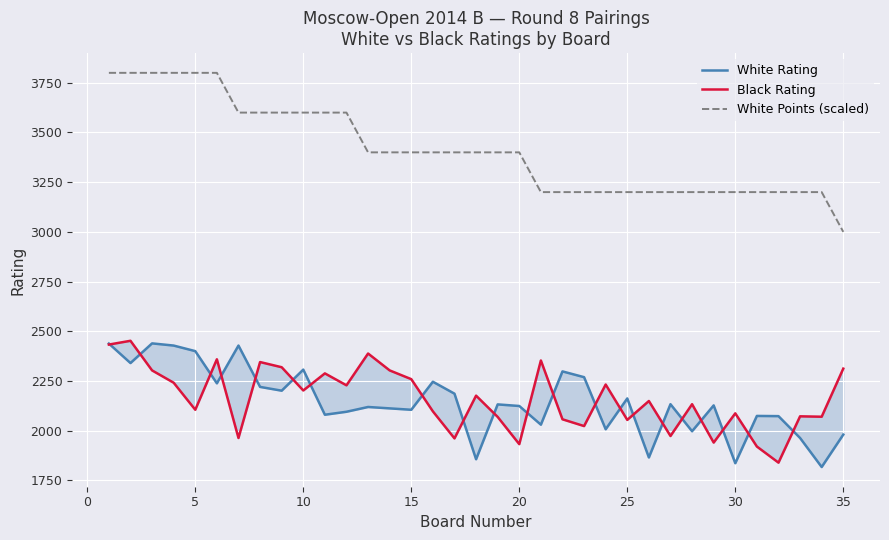

What is the average value of the Black Rating series?

2161